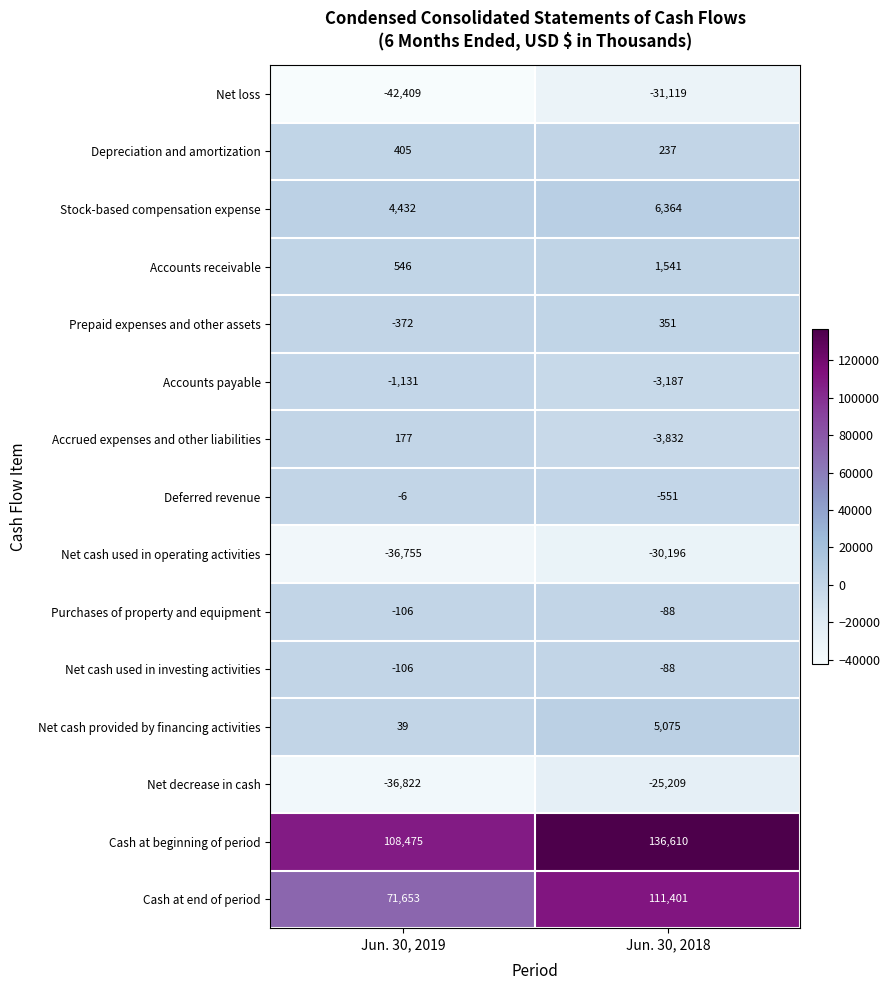

What is the total value across all series at Jun. 30, 2019?

68020